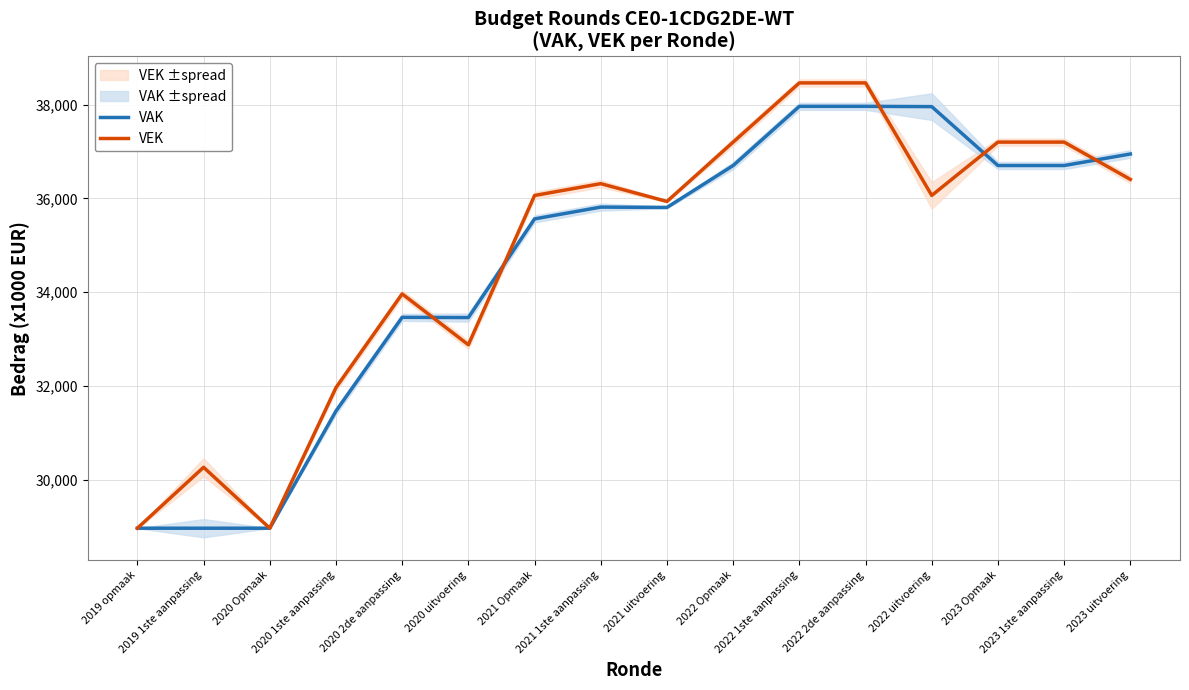

What is the sum of the VEK values at 2021 1ste aanpassing and 2020 uitvoering?

69190